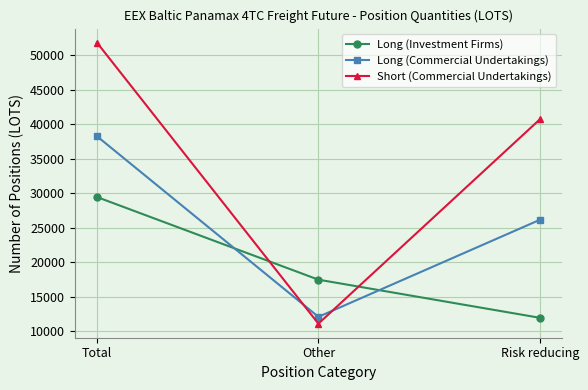

Which series changed the most between Other and Risk reducing?

Short (Commercial Undertakings)